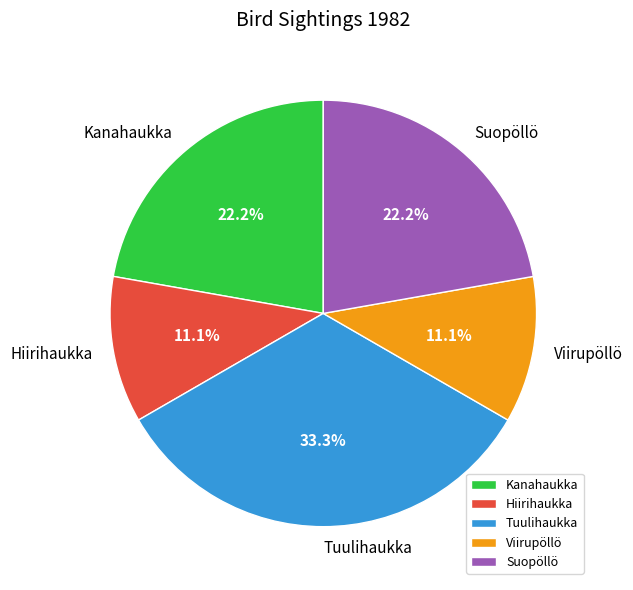

Approximately how many times larger is the value at Kanahaukka compared to Suopöllö?

1.0